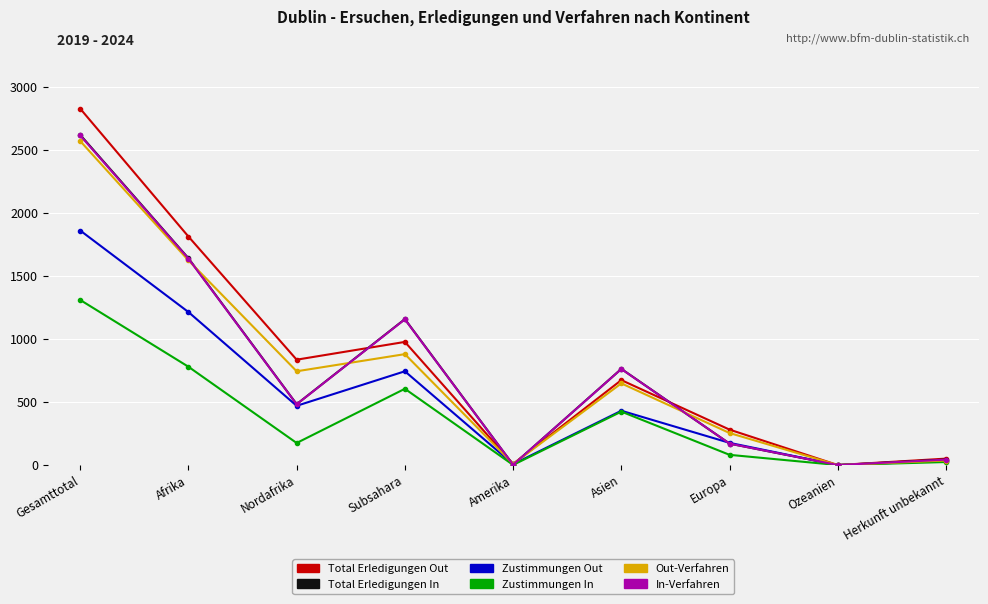

Which category has the highest value across all series?

Gesamttotal